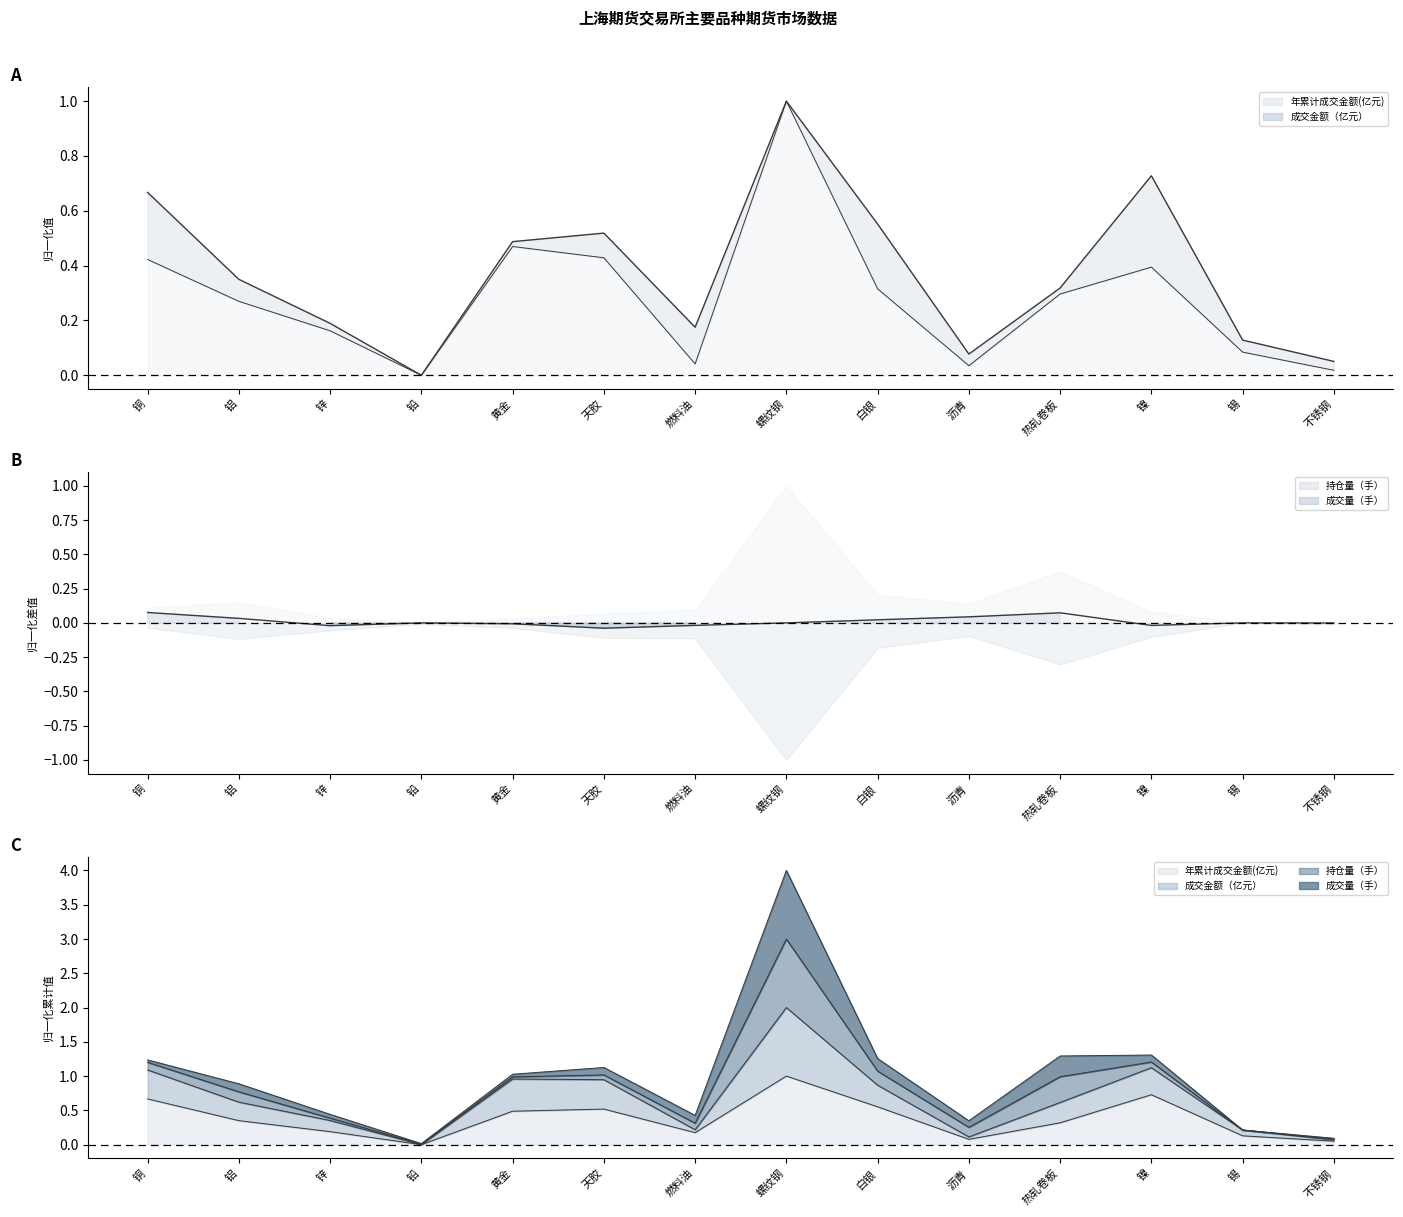

What is the label of the 10th point from the left?

沥青